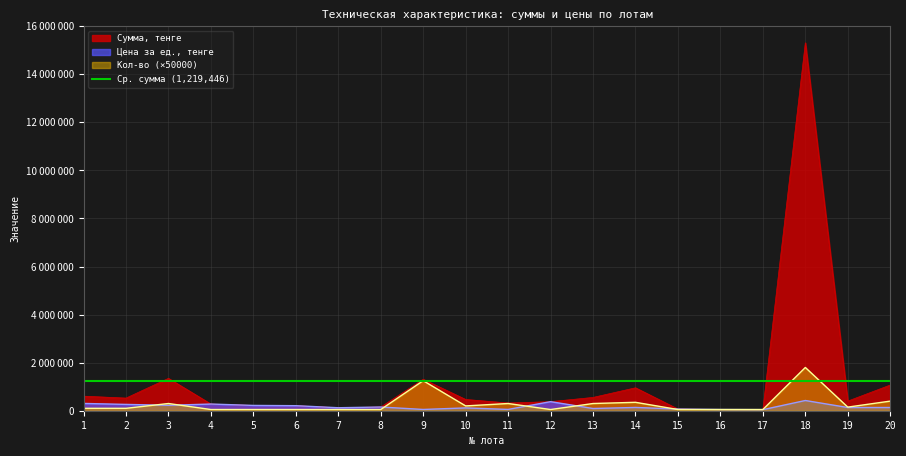

In Сумма, тенге, how many points are lower than both neighbors (excluding endpoints)?

5